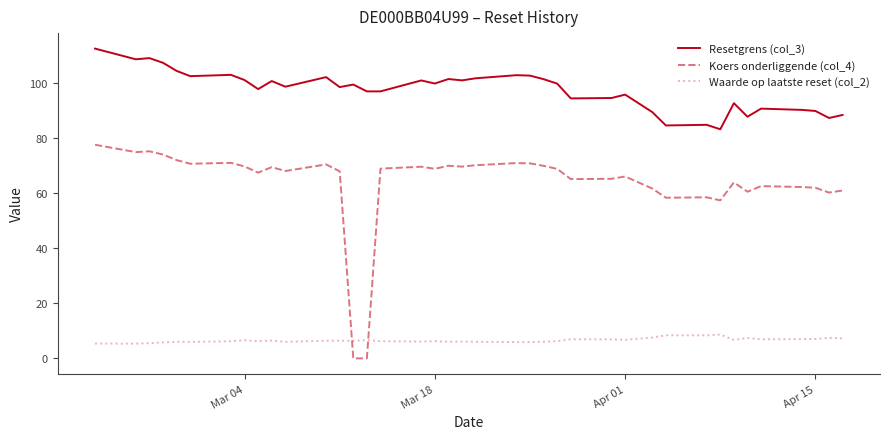

Which series has the widest spread of values?

Koers onderliggende (col_4)